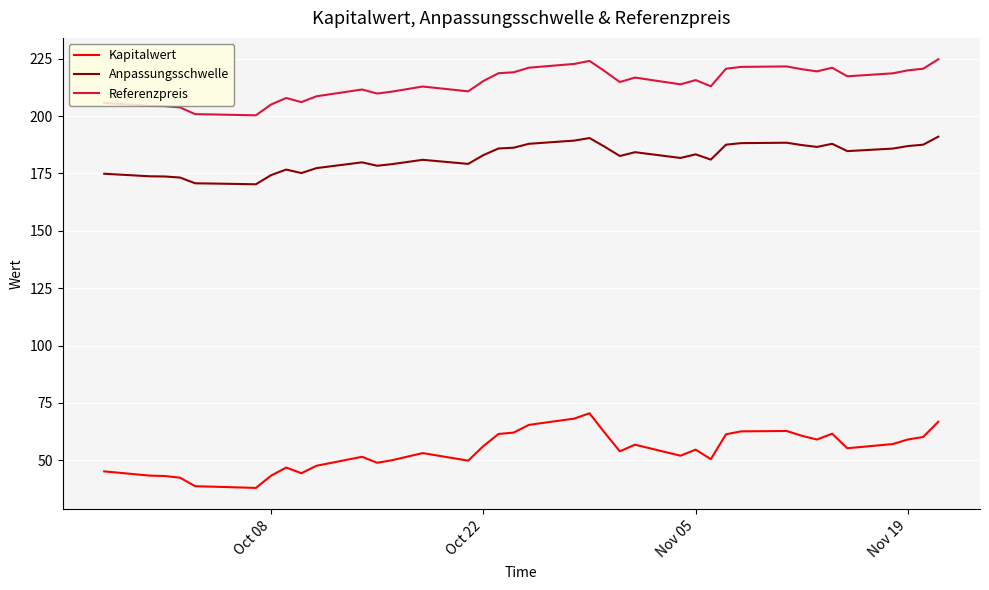

True or false: Referenzpreis and Kapitalwert cross at least once.

False